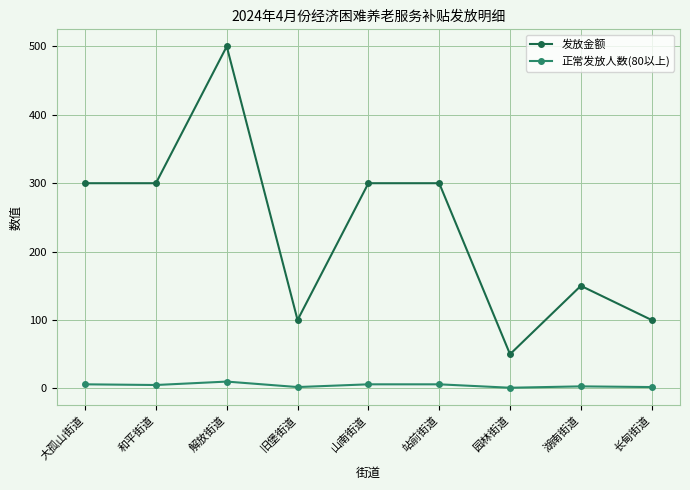

At how many categories does at least one series exceed 133?

6